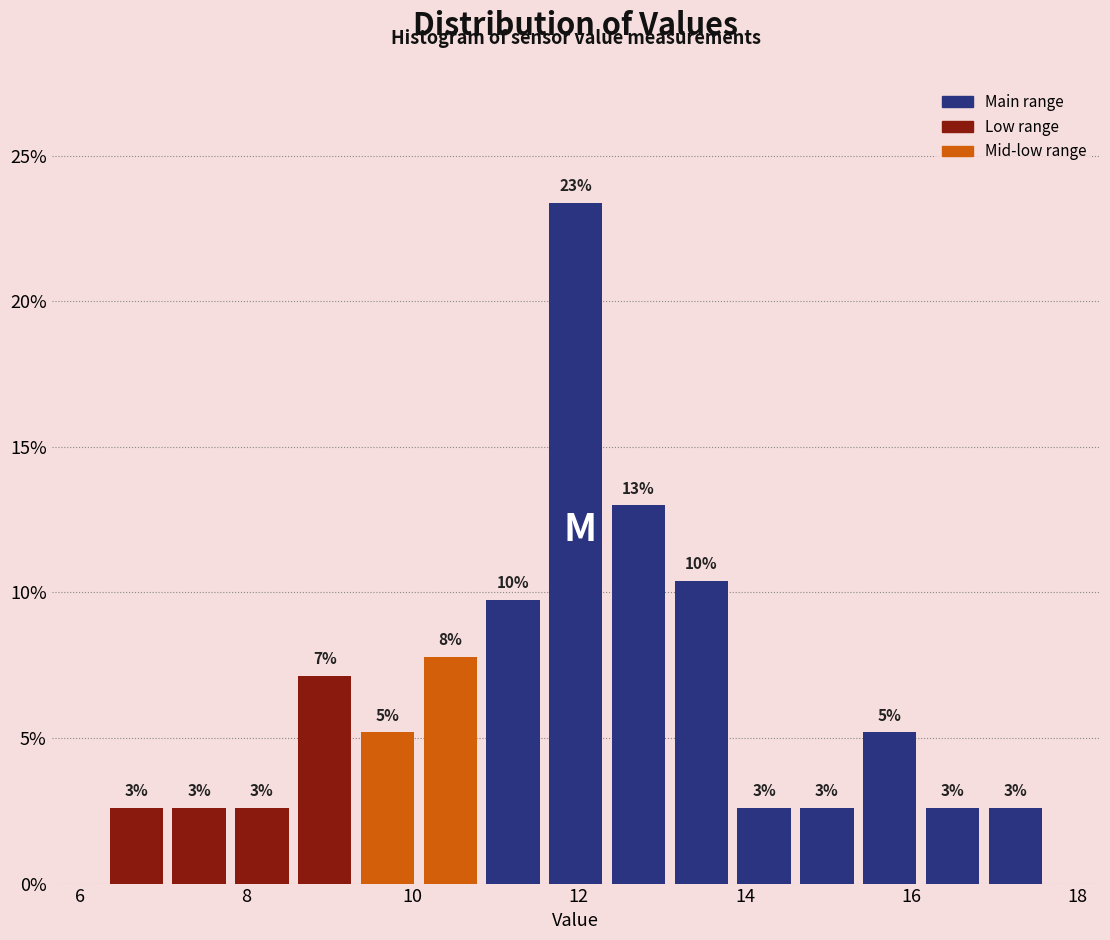

Read against the x-axis, roughly where is the centre of the tallest bar?

12.0